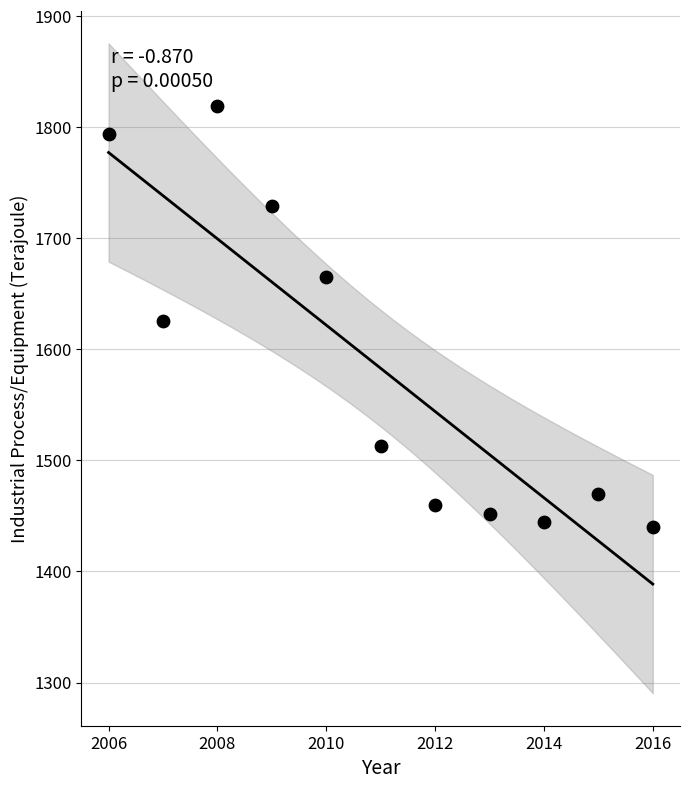

What is the range of X values (max minus min)?

10